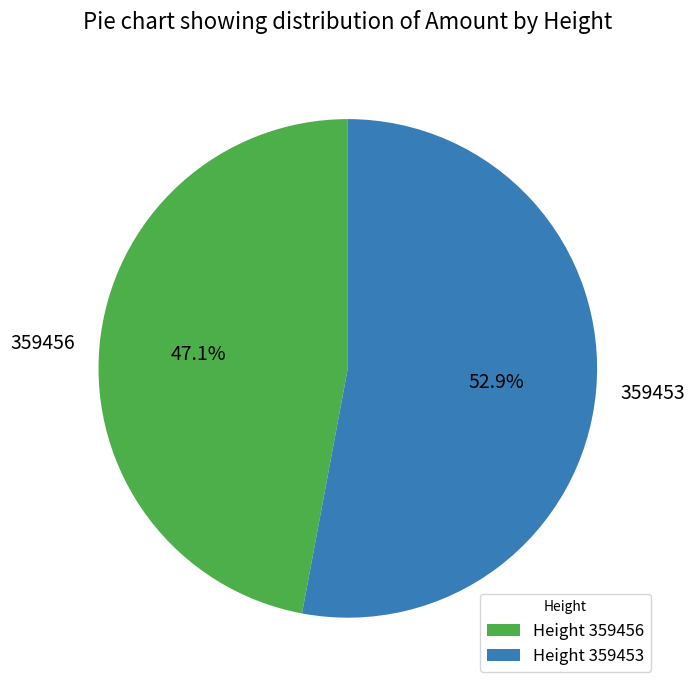

To the nearest percent, what is the difference between the largest and smallest slice percentages?

6%